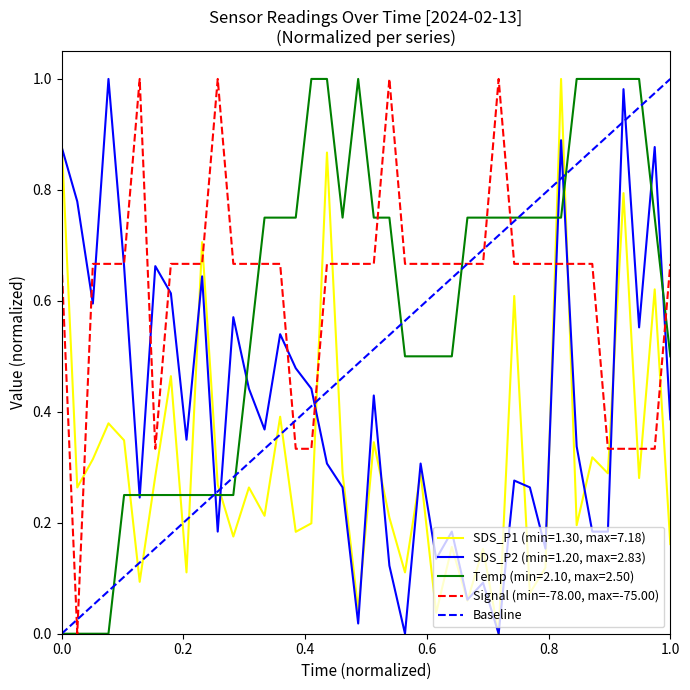

True or false: SDS_P2 has more than 2 interior local peaks.

True